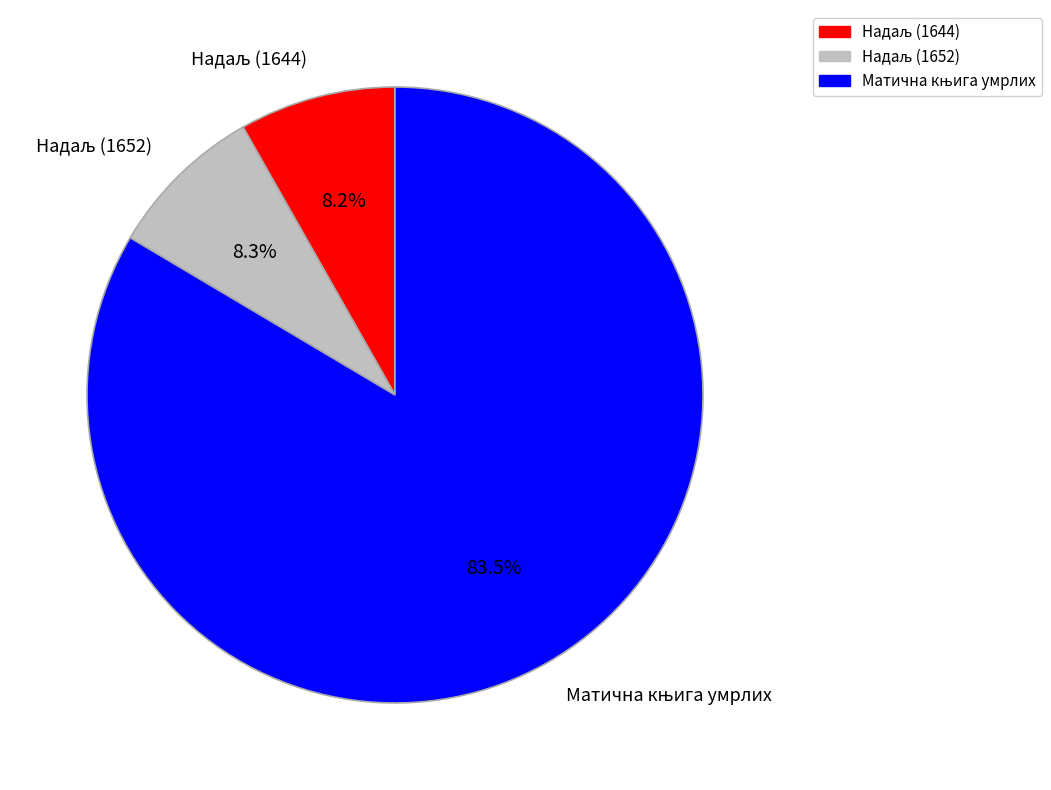

Does any single category account for the majority?

Yes